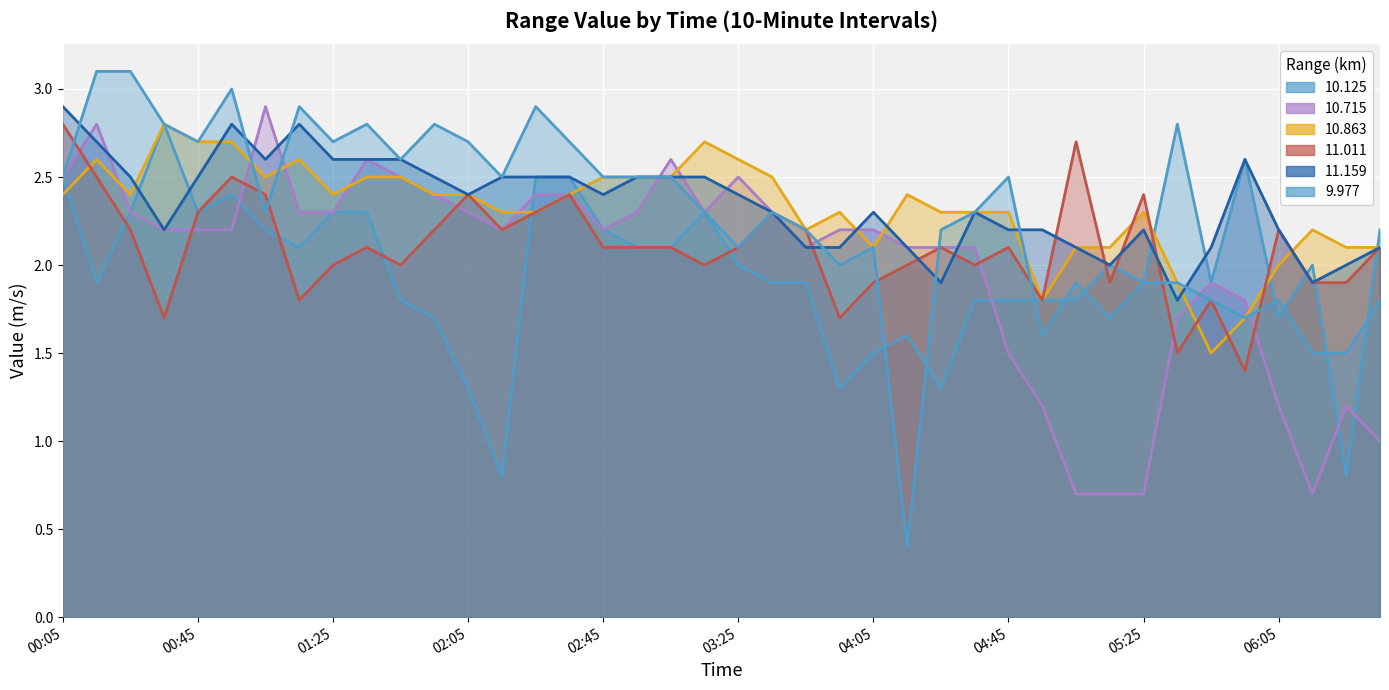

Reading left to right, extract all data points from this chart.

10.125: 2.5	1.9	2.3	2.8	2.3	2.4	2.2	2.1	2.3	2.3	1.8	1.7	1.3	0.8	2.5	2.5	2.2	2.1	2.1	2.3	2.0	1.9	1.9	1.3	1.5	1.6	1.3	1.8	1.8	1.8	1.8	2.0	1.9	2.8	1.9	2.6	1.7	2.0	0.8	2.2
10.715: 2.5	2.8	2.3	2.2	2.2	2.2	2.9	2.3	2.3	2.6	2.5	2.4	2.3	2.2	2.4	2.4	2.2	2.3	2.6	2.3	2.5	2.3	2.1	2.2	2.2	2.1	2.1	2.1	1.5	1.2	0.7	0.7	0.7	1.7	1.9	1.8	1.2	0.7	1.2	1.0
10.863: 2.4	2.6	2.4	2.8	2.7	2.7	2.5	2.6	2.4	2.5	2.5	2.4	2.4	2.3	2.3	2.4	2.5	2.5	2.5	2.7	2.6	2.5	2.2	2.3	2.1	2.4	2.3	2.3	2.3	1.8	2.1	2.1	2.3	1.9	1.5	1.7	2.0	2.2	2.1	2.1
11.011: 2.8	2.5	2.2	1.7	2.3	2.5	2.4	1.8	2.0	2.1	2.0	2.2	2.4	2.2	2.3	2.4	2.1	2.1	2.1	2.0	2.1	2.3	2.2	1.7	1.9	2.0	2.1	2.0	2.1	1.8	2.7	1.9	2.4	1.5	1.8	1.4	2.2	1.9	1.9	2.1
11.159: 2.9	2.7	2.5	2.2	2.5	2.8	2.6	2.8	2.6	2.6	2.6	2.5	2.4	2.5	2.5	2.5	2.4	2.5	2.5	2.5	2.4	2.3	2.1	2.1	2.3	2.1	1.9	2.3	2.2	2.2	2.1	2.0	2.2	1.8	2.1	2.6	2.2	1.9	2.0	2.1
9.977: 2.5	3.1	3.1	2.8	2.7	3.0	2.3	2.9	2.7	2.8	2.6	2.8	2.7	2.5	2.9	2.7	2.5	2.5	2.5	2.3	2.1	2.3	2.2	2.0	2.1	0.4	2.2	2.3	2.5	1.6	1.9	1.7	1.9	1.9	1.8	1.7	1.8	1.5	1.5	1.8